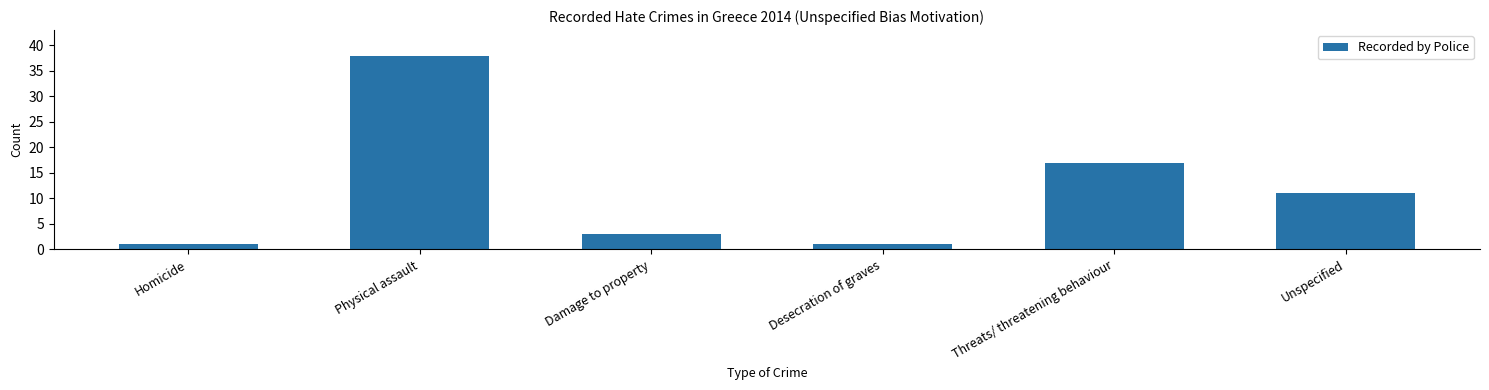

The chart shows a value of 55 at Physical assault. True or false?

False